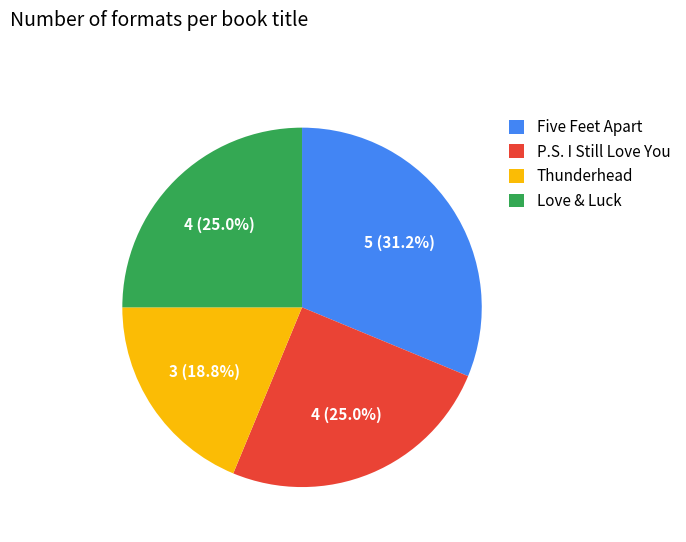

Combined, do Five Feet Apart and P.S. I Still Love You account for over 50%?

Yes